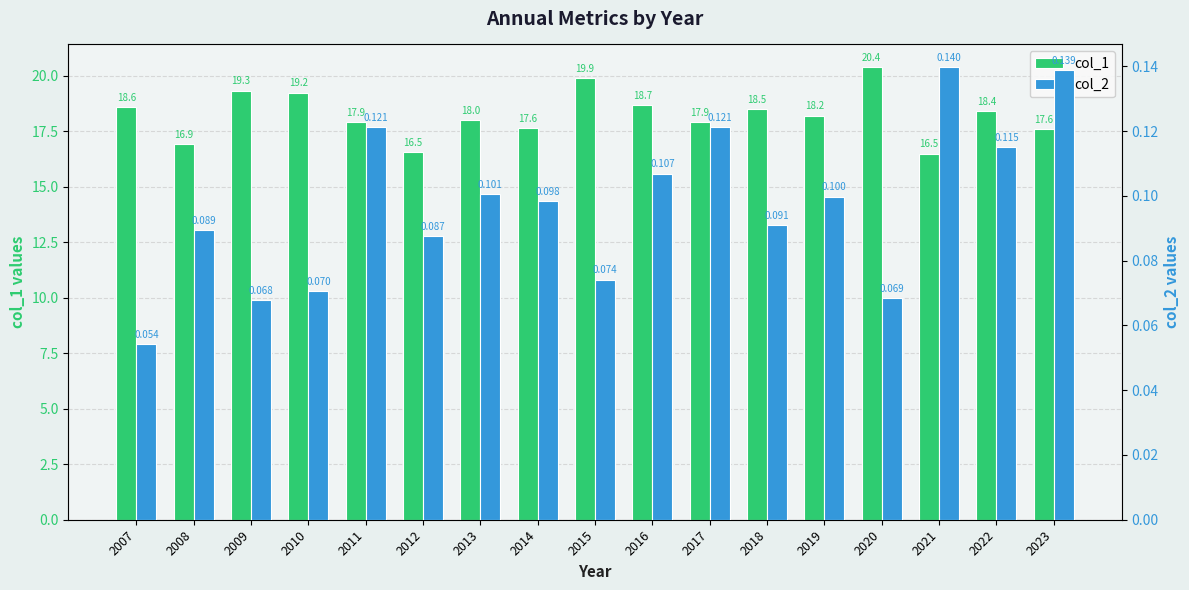

What is the value of the col_2 bar at the 17th from the left?

0.1